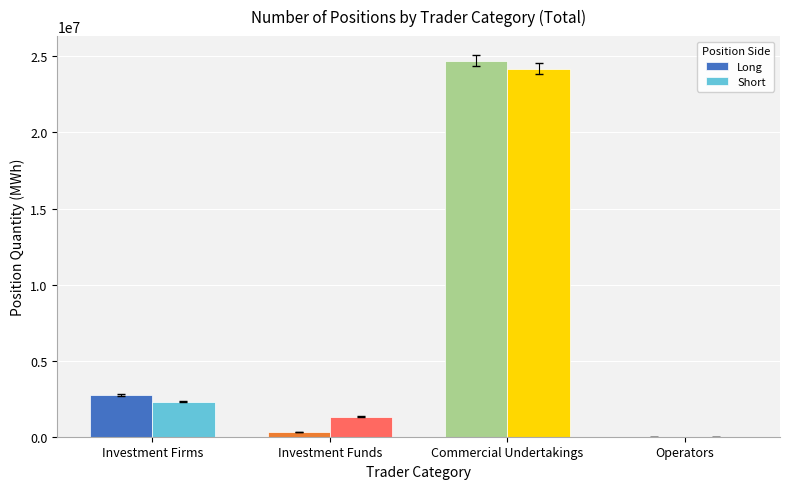

Between Investment Firms and Operators, which series saw the biggest shift?

Long